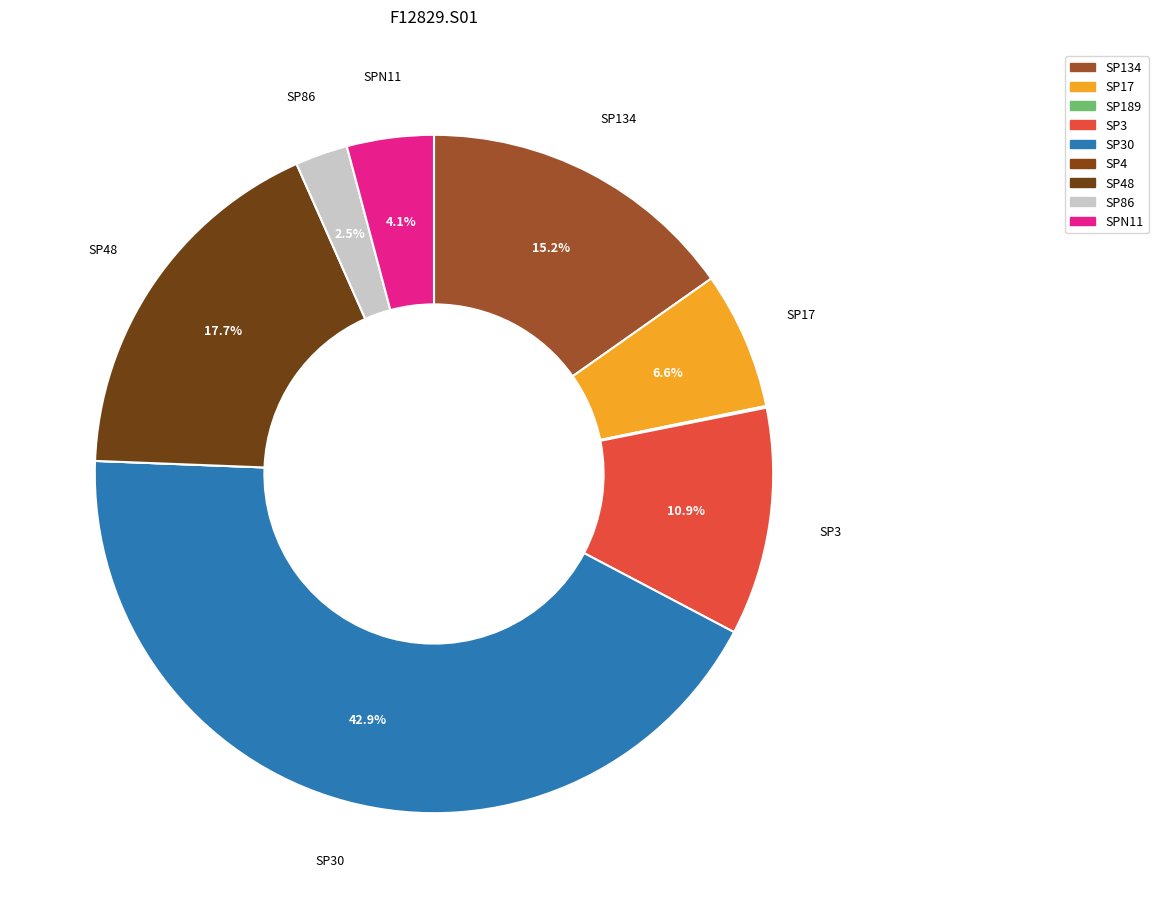

Count the number of slices in the pie.

9